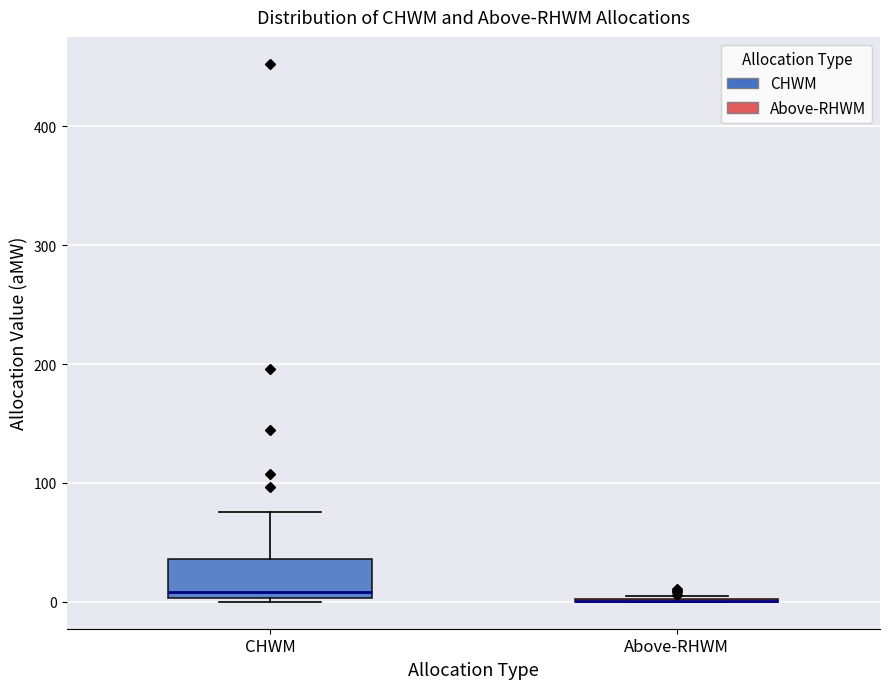

Reading left to right, read every box against the y-axis: the position of its median line, the range the box covers, and the ends of its whiskers. The values are not printed on the chart, so give them approximately, as read against the axis.

CHWM: median 10, box 0 to 40, whiskers 0 (just below the box's lower edge) to 80
Above-RHWM: box collapsed to a line at 0, whiskers 0 to 0